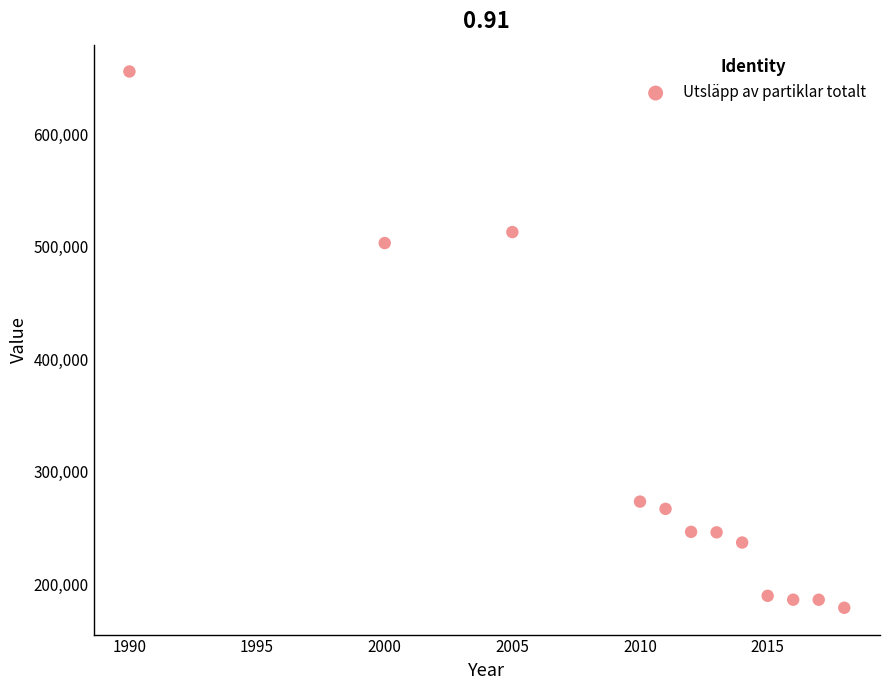

What is the range of Y values (max minus min)?

476610